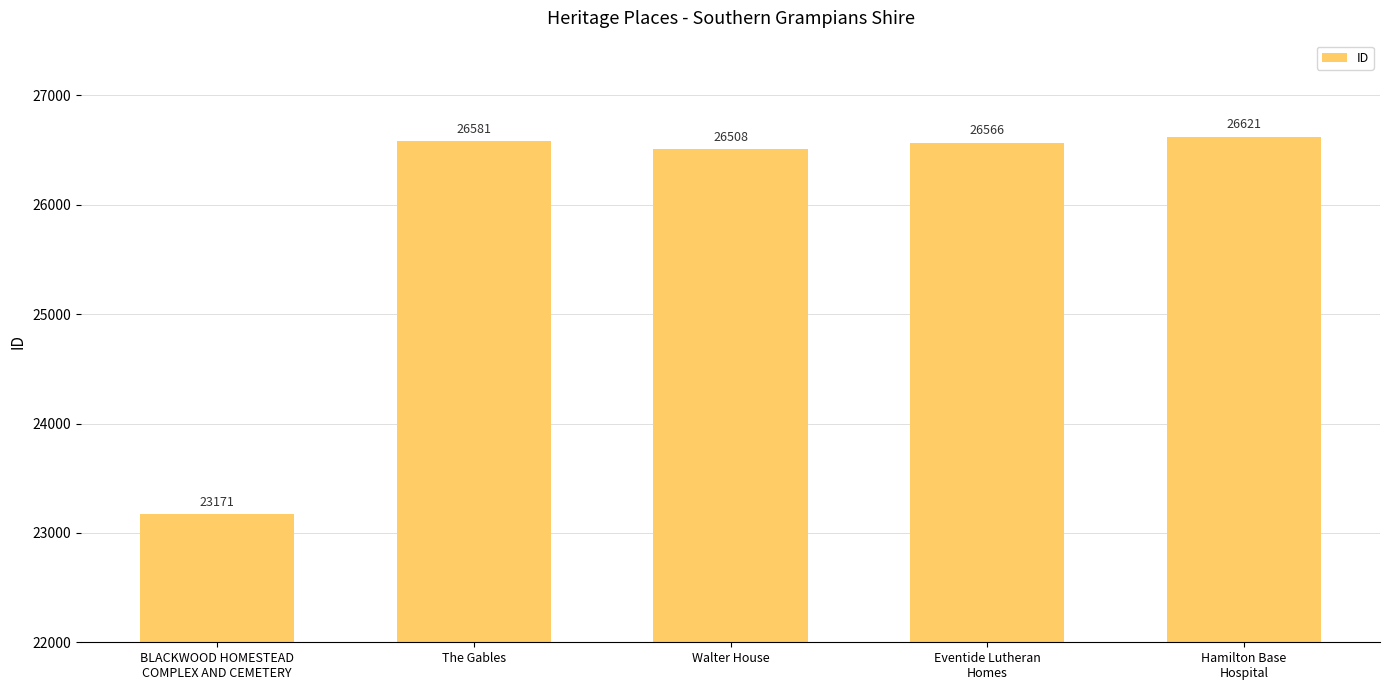

What is the label of the 5th bar from the left?

Hamilton Base
Hospital